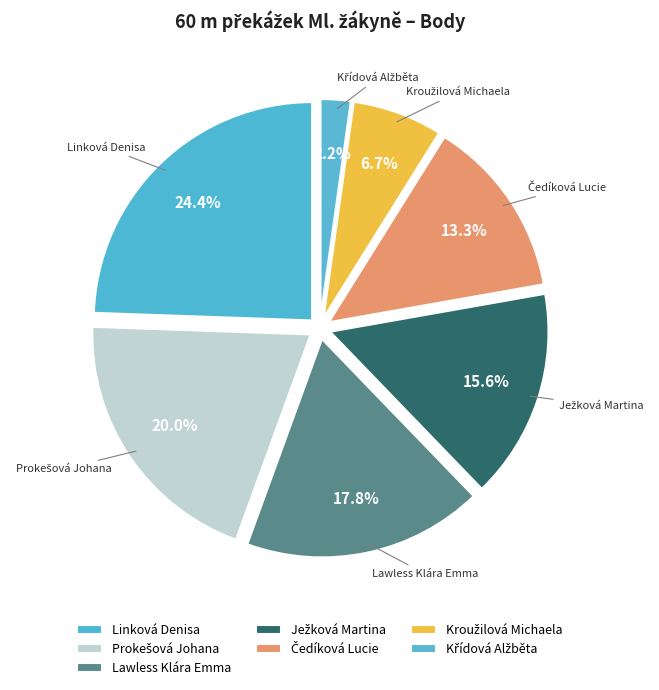

How many slices are in this pie chart?

7